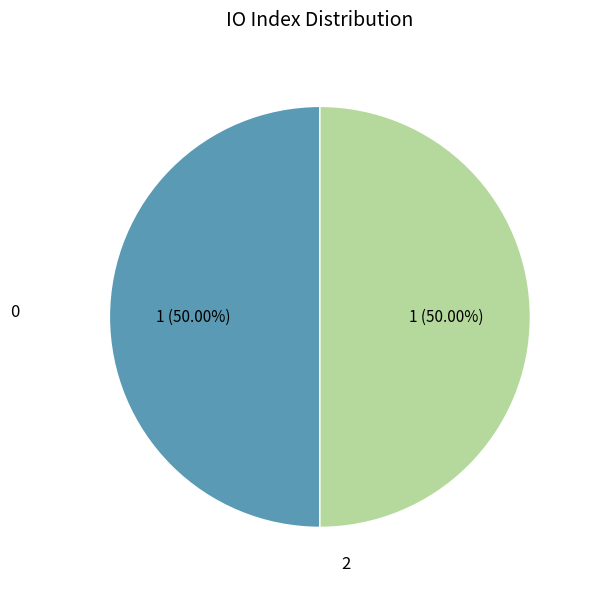

How many segments does this pie chart have?

2